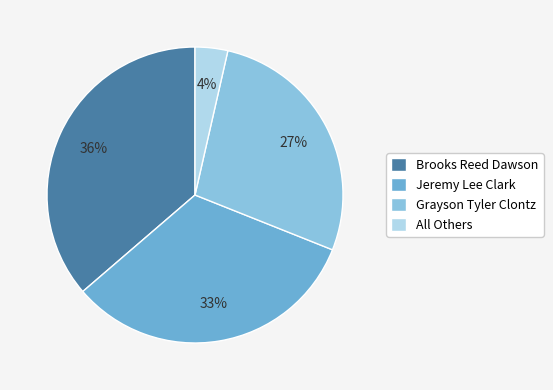

What is the largest slice in the pie chart?

Brooks Reed Dawson